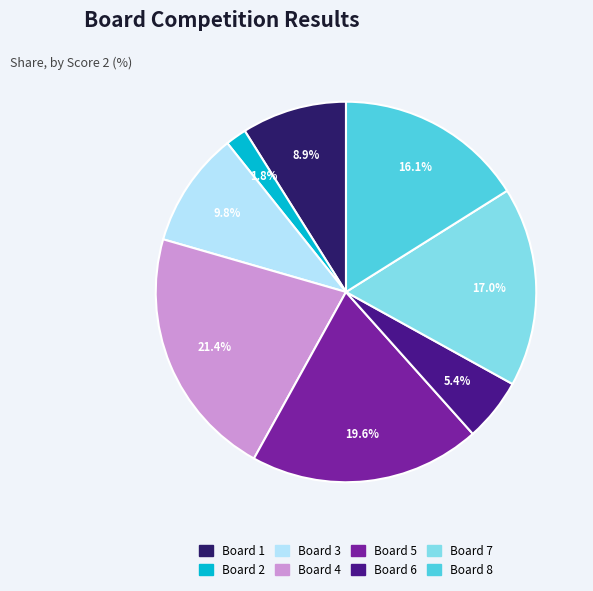

How many slices are in this pie chart?

8